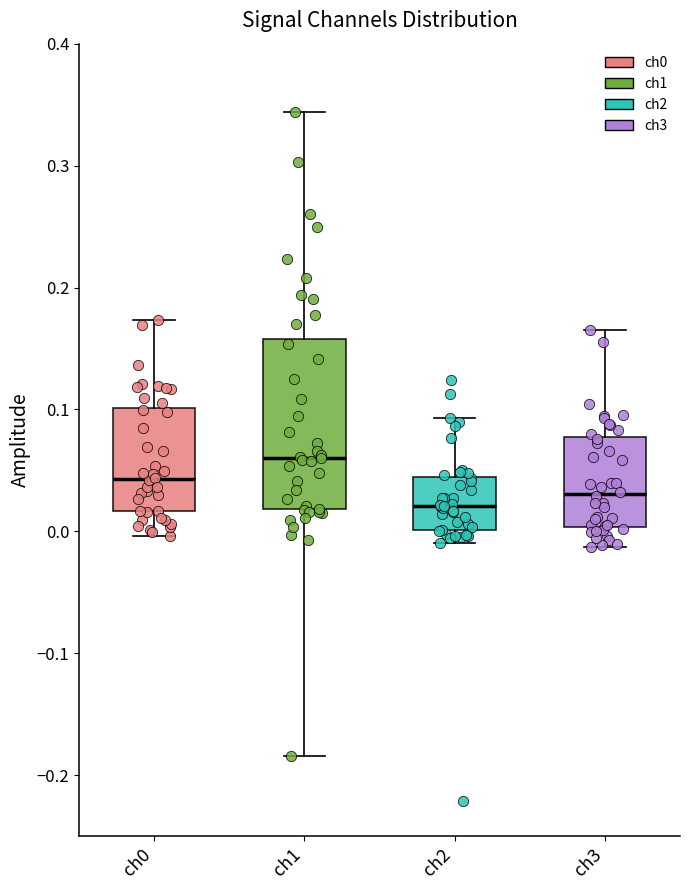

Comparing the boxes themselves (not the whiskers), which one is the tallest?

ch1